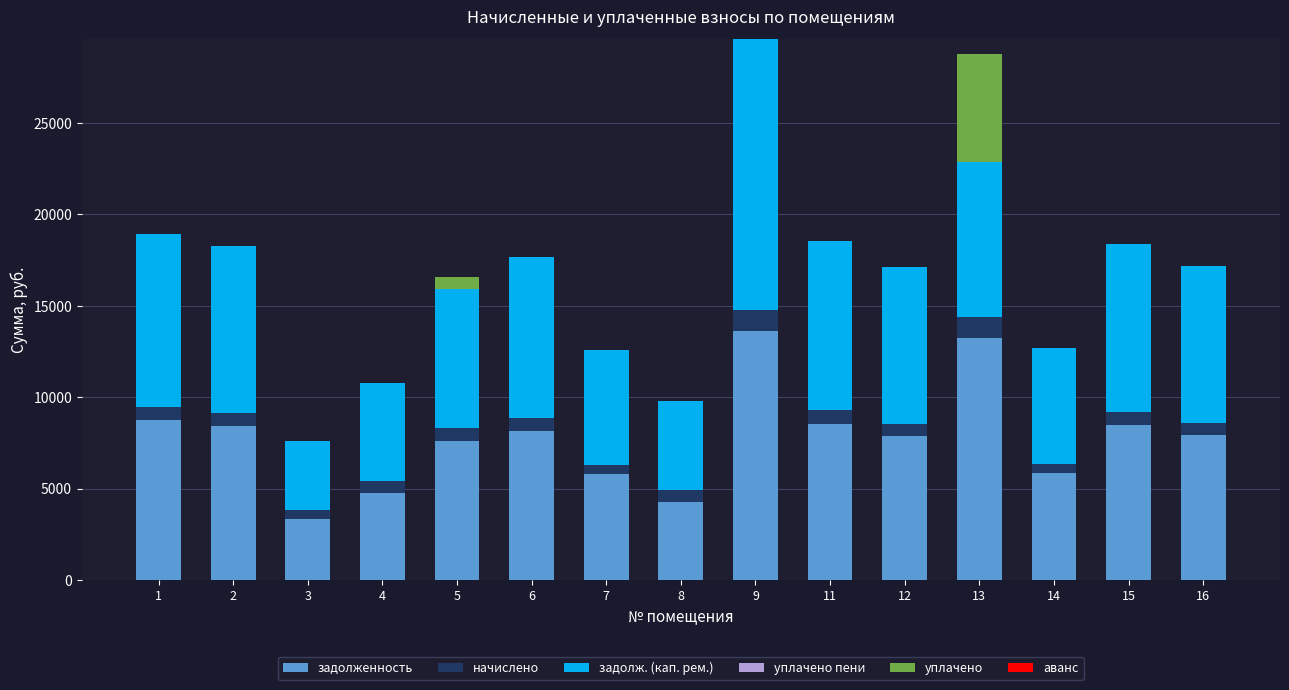

What is the total value across all series at 6?

17697.0